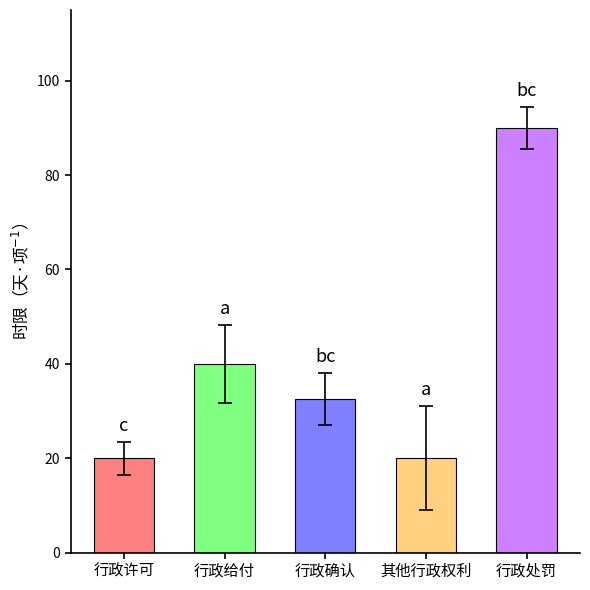

How many data points in 法定时限 are less than 32?

2